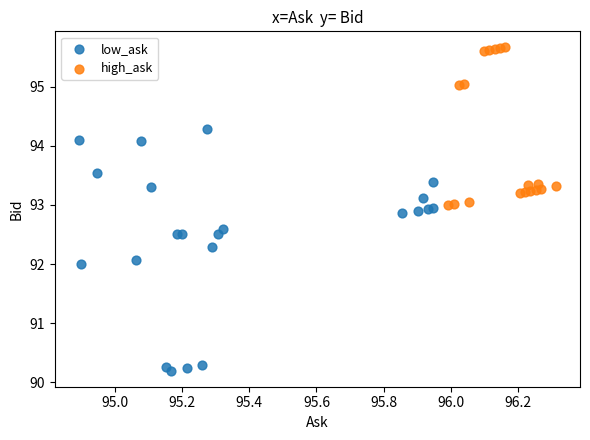

Which series has the widest spread of Y values?

low_ask